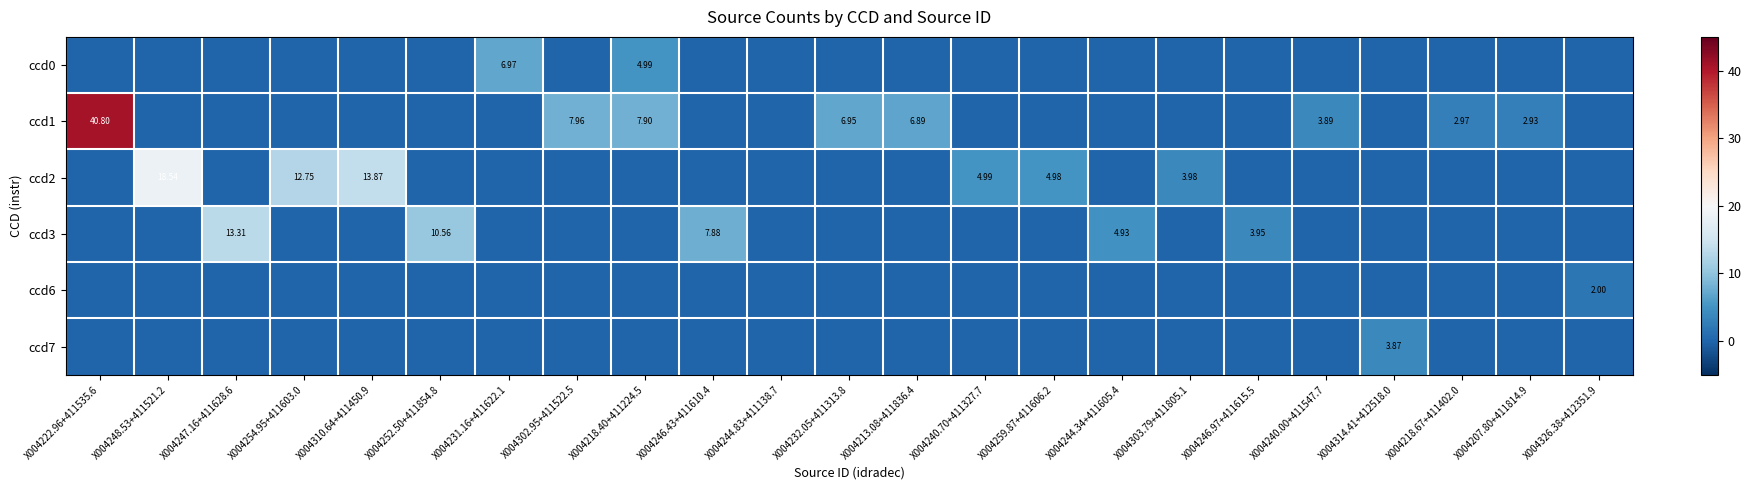

What is the highest value of the ccd3 series?

13.3